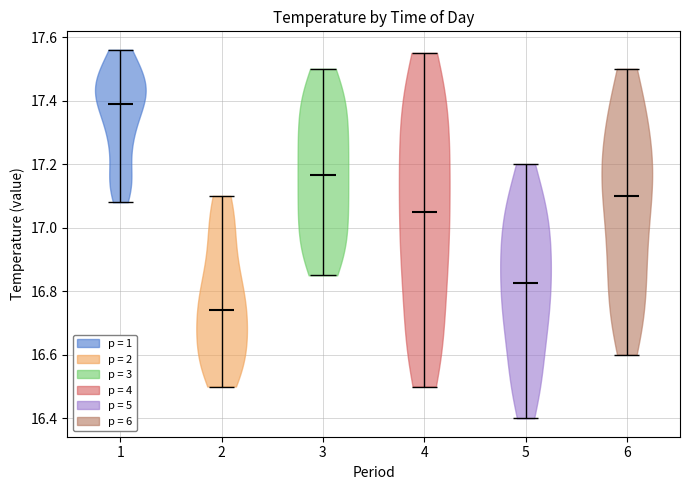

Reading left to right, read every violin against the y-axis: where its median line is, and the lowest and highest points it reaches. The values are not printed on the chart, so give them approximately, as read against the axis.

1: median line 17.40, lowest point 17.08, highest point 17.56
2: median line 16.74, lowest point 16.50, highest point 17.10
3: median line 17.16, lowest point 16.86, highest point 17.50
4: median line 17.06, lowest point 16.50, highest point 17.56
5: median line 16.82, lowest point 16.40, highest point 17.20
6: median line 17.10, lowest point 16.60, highest point 17.50